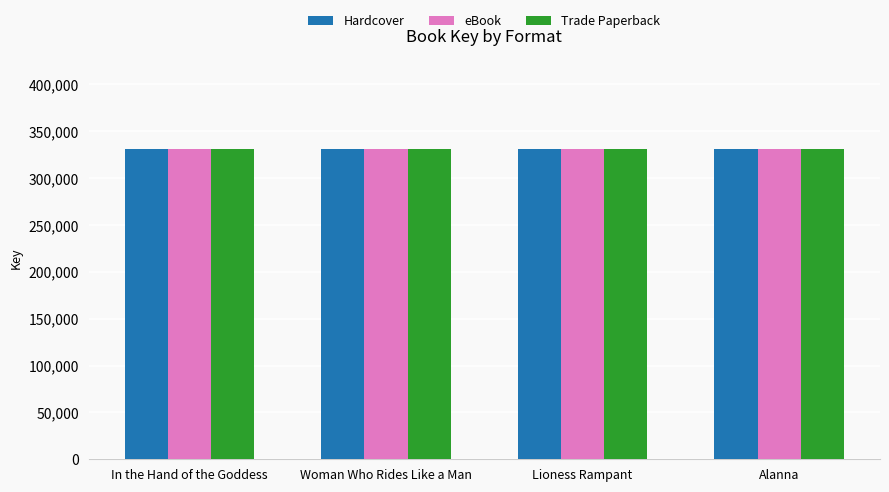

What is the label of the 3rd bar from the left?

Lioness Rampant